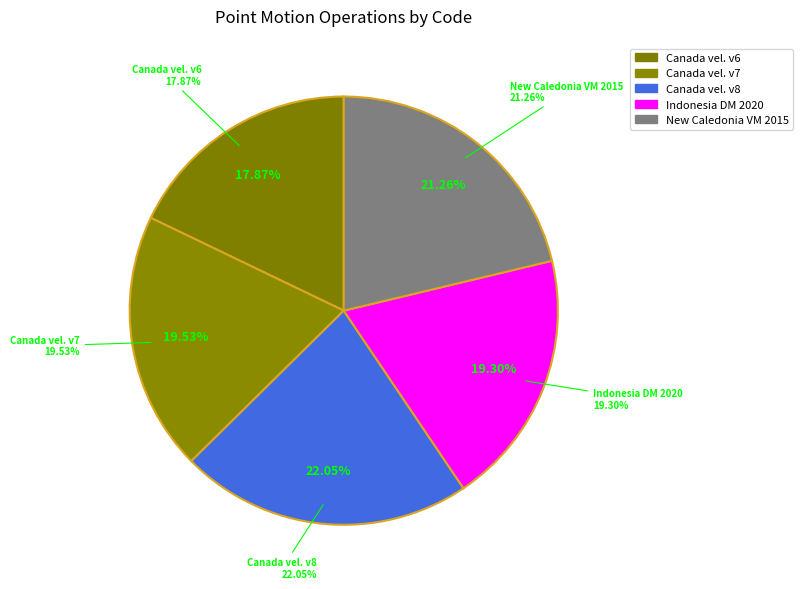

Rank the categories by value from highest to lowest.

Canada velocity grid v8, New Caledonia velocity model 2015, Canada velocity grid v7, Indonesian Deformation Model 2020, Canada velocity grid v6